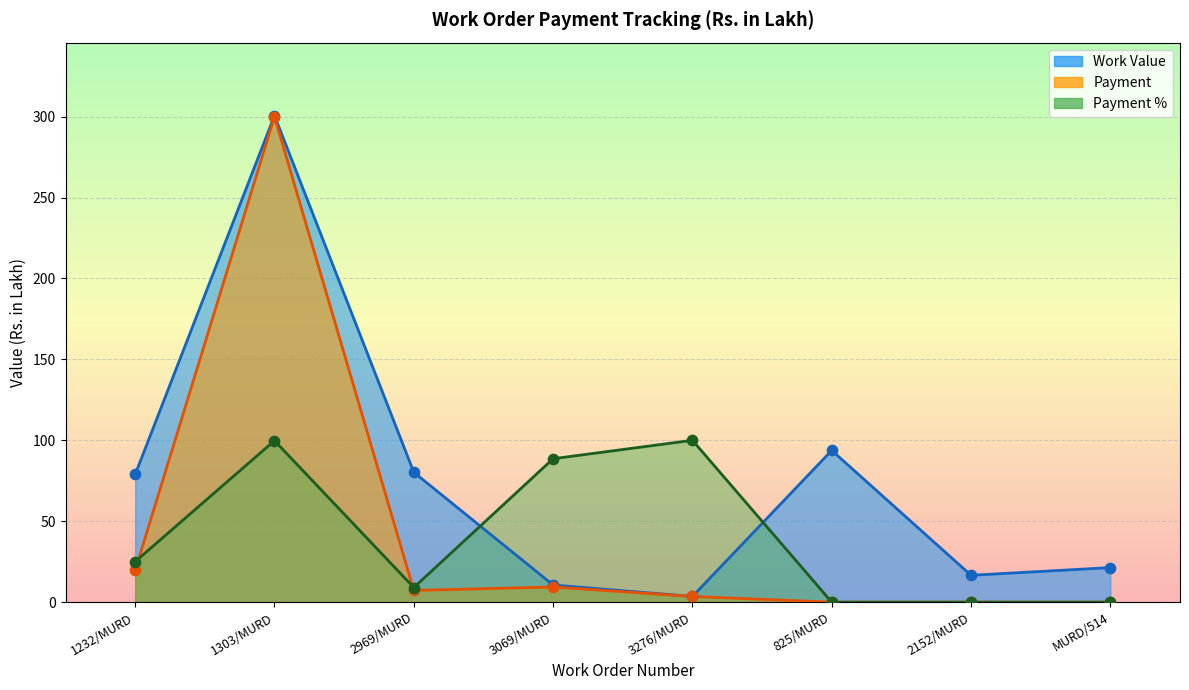

What are all the series names shown in the legend?

Work Value, Payment, Payment %